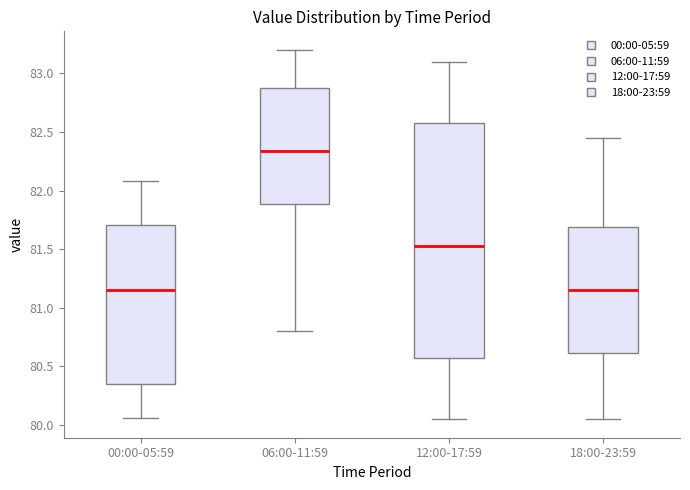

Where does the median line of the box for 06:00-11:59 sit on the y-axis? The values are not printed on the chart, so give them approximately, as read against the axis.

82.35